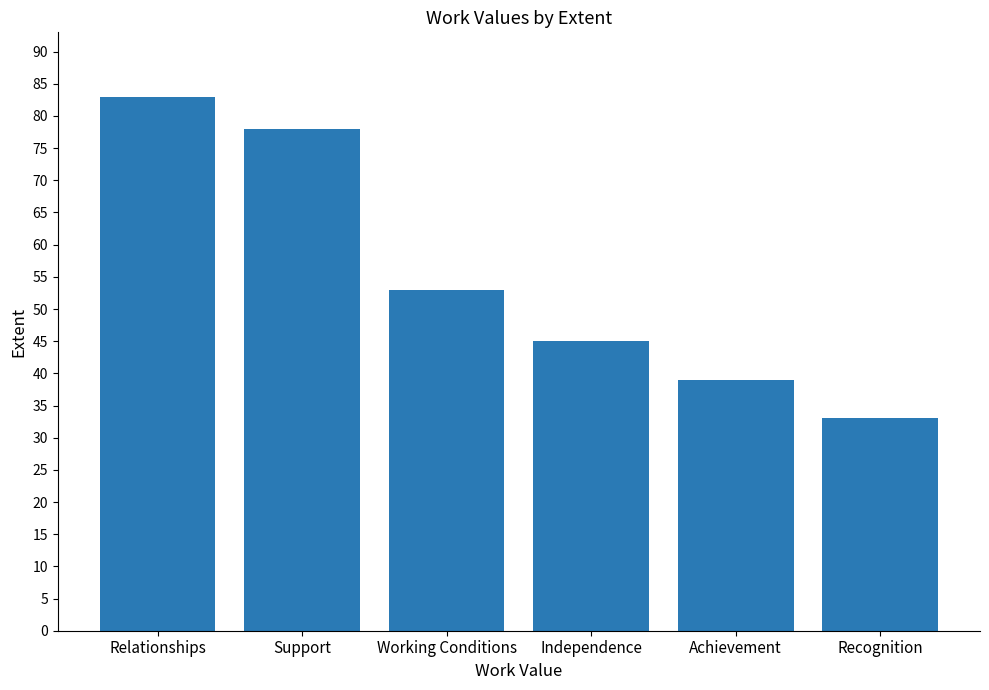

Rank the categories by value from highest to lowest.

Relationships, Support, Working Conditions, Independence, Achievement, Recognition